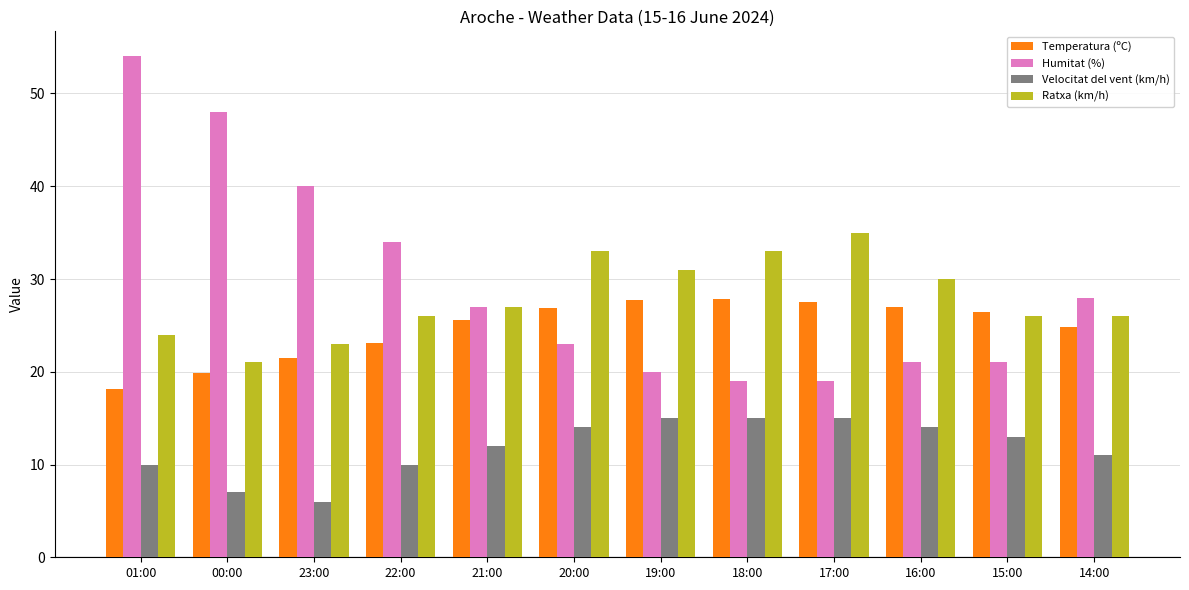

What is the total value across all series at 22:00?

93.1